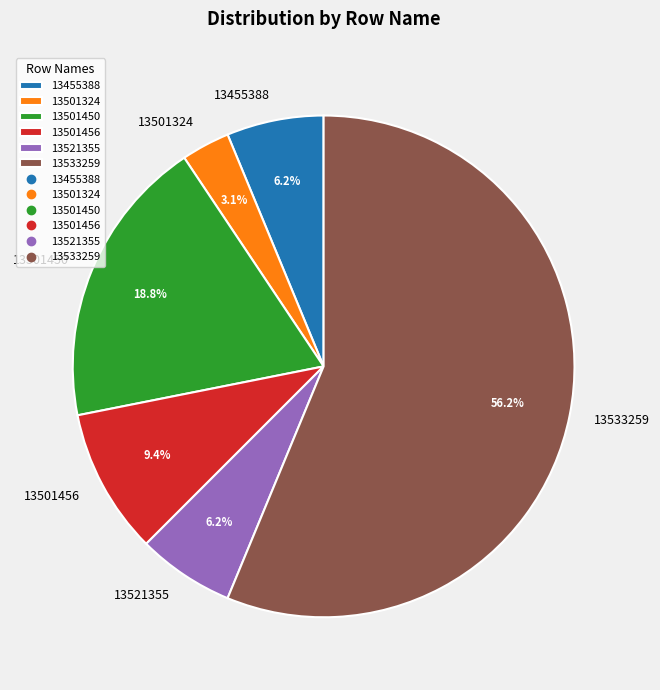

Is there a majority slice in this chart?

Yes